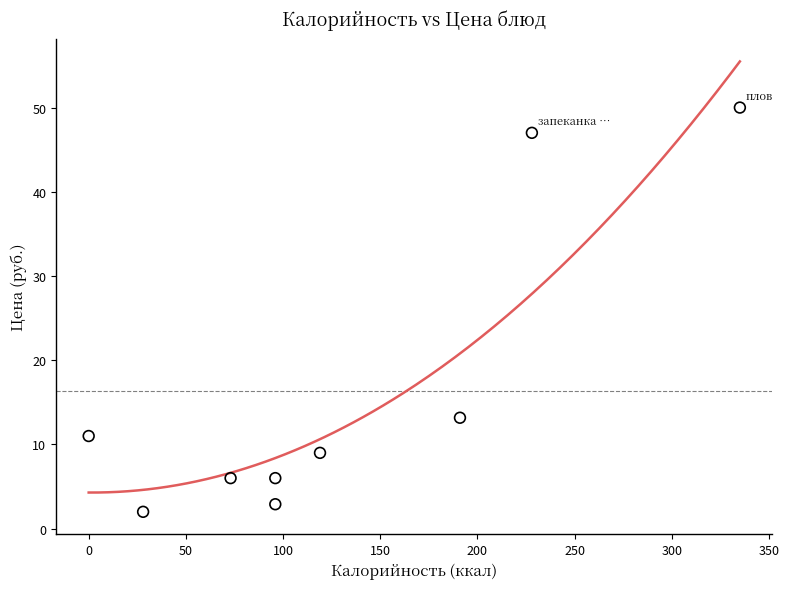

What is the average X value?

129.6